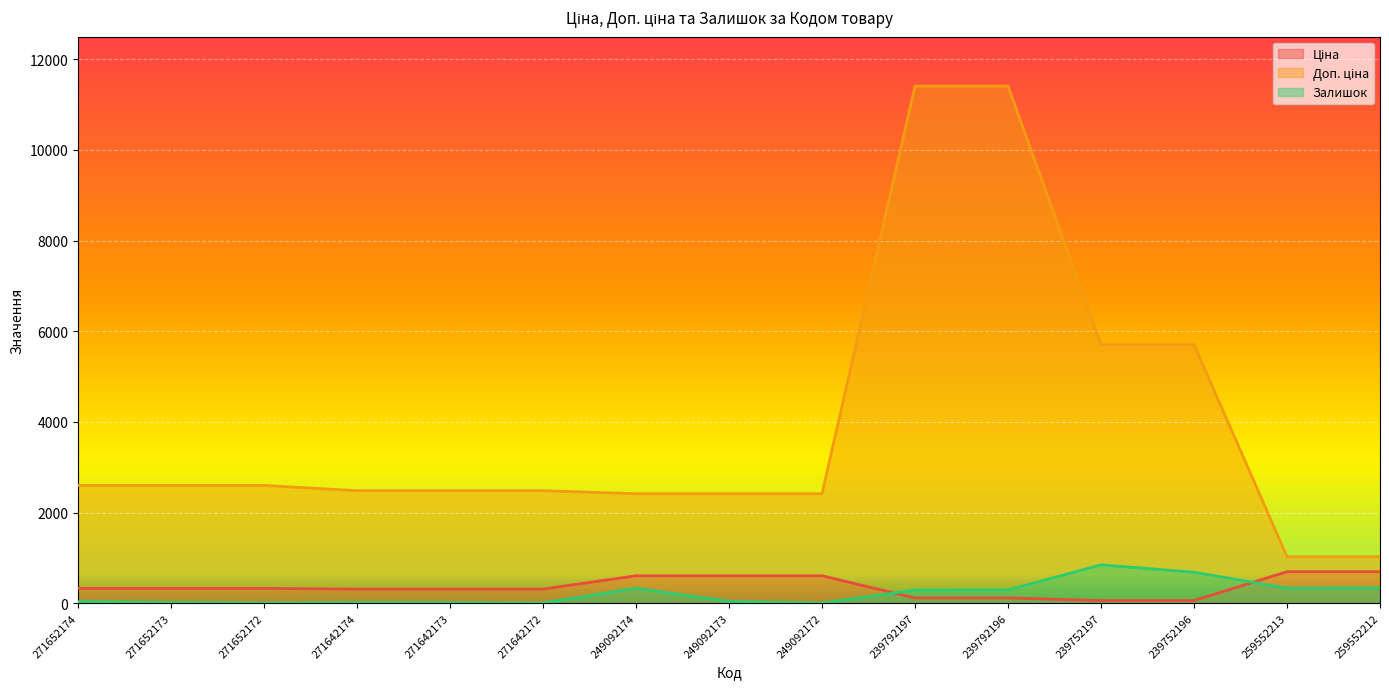

List the series in order of their peak value, highest first.

Доп. ціна, Залишок, Ціна